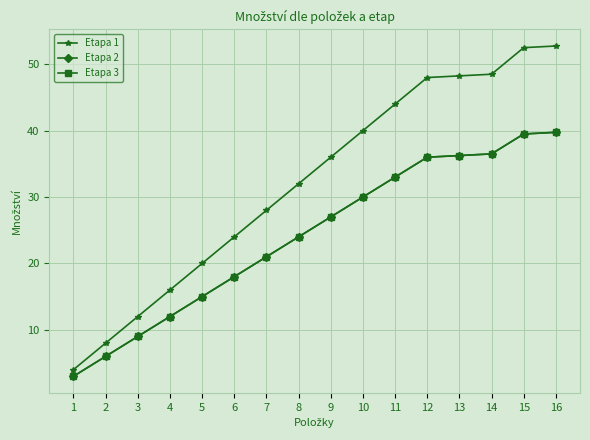

What is the highest value of the Etapa 2 series?

39.8